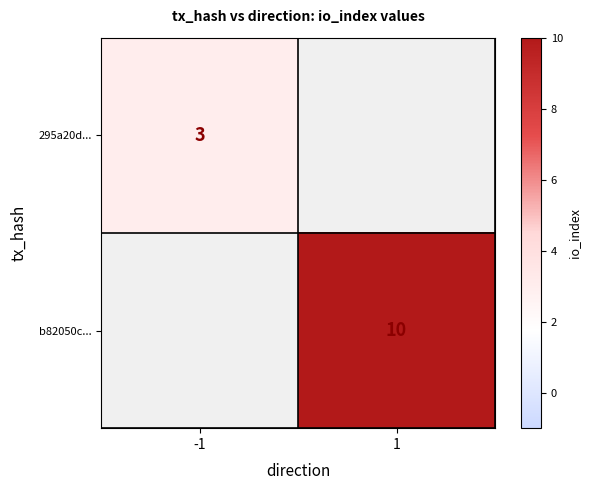

At how many categories does at least one series exceed 7?

1